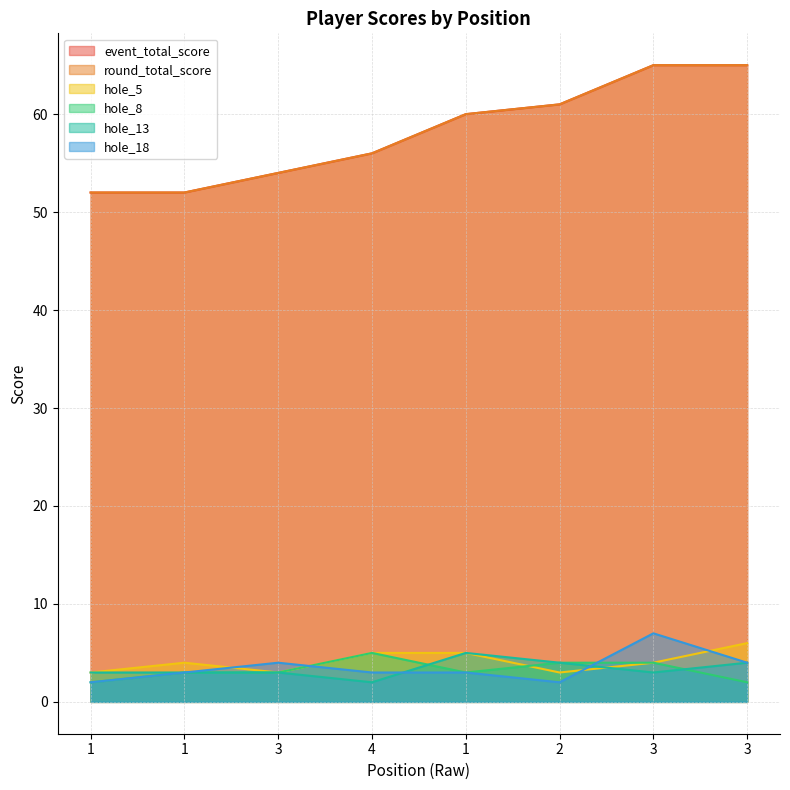

How many interior local valleys does the hole_13 series have?

2